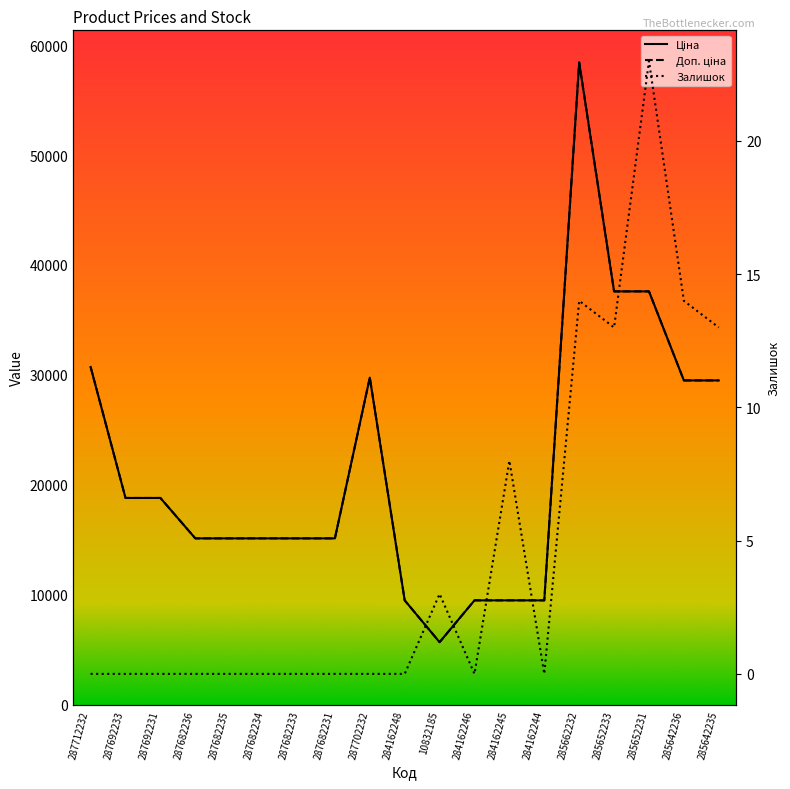

What is the label of the 10th point from the right?

284162248